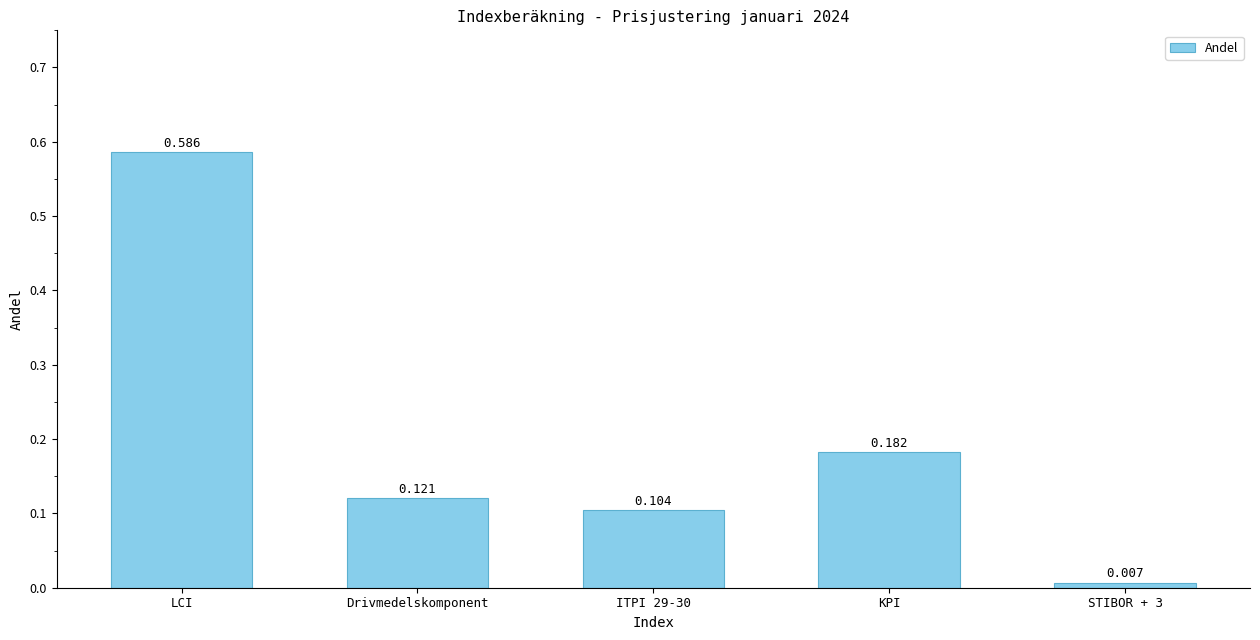

Rank the categories by value from lowest to highest.

STIBOR + 3, ITPI 29-30, Drivmedelskomponent, KPI, LCI